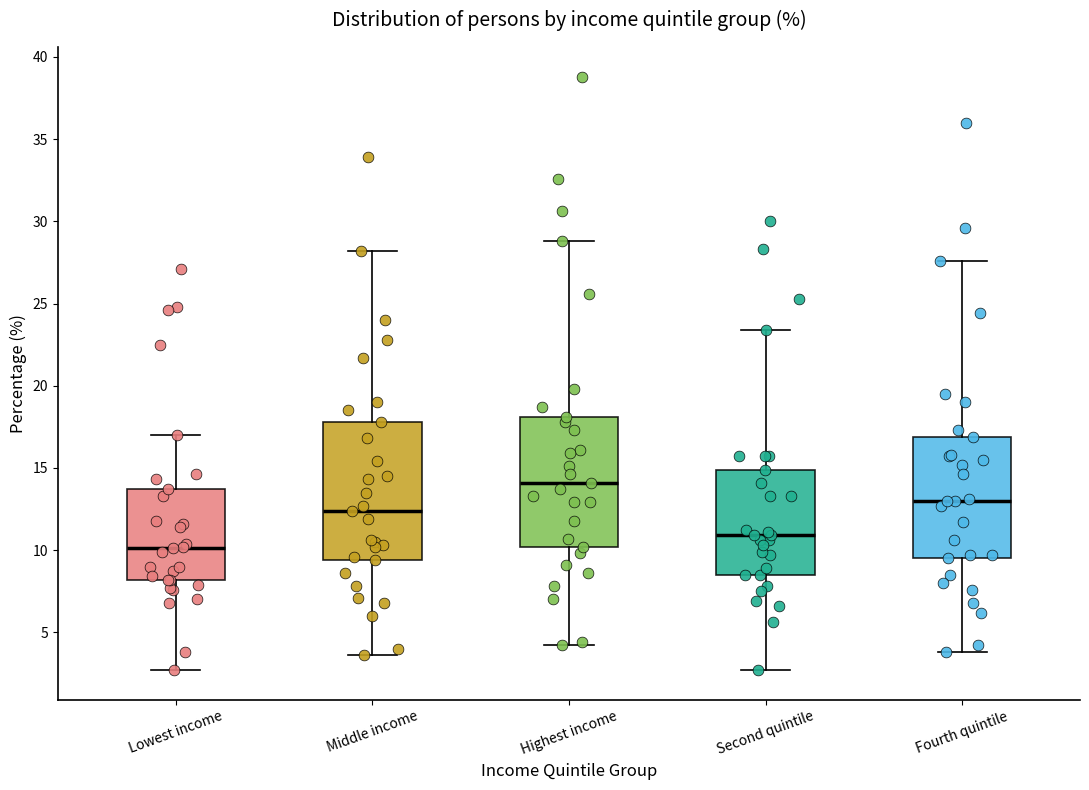

Reading left to right, read every box against the y-axis: the position of its median line, the range the box covers, and the ends of its whiskers. The values are not printed on the chart, so give them approximately, as read against the axis.

Lowest income: median 10.0, box 8.0 to 13.5, whiskers 2.5 to 17.0
Middle income: median 12.5, box 9.5 to 18.0, whiskers 3.5 to 28.0
Highest income: median 14.0, box 10.0 to 18.0, whiskers 4.0 to 29.0
Second quintile: median 11.0, box 8.5 to 15.0, whiskers 2.5 to 23.5
Fourth quintile: median 13.0, box 9.5 to 17.0, whiskers 4.0 to 27.5